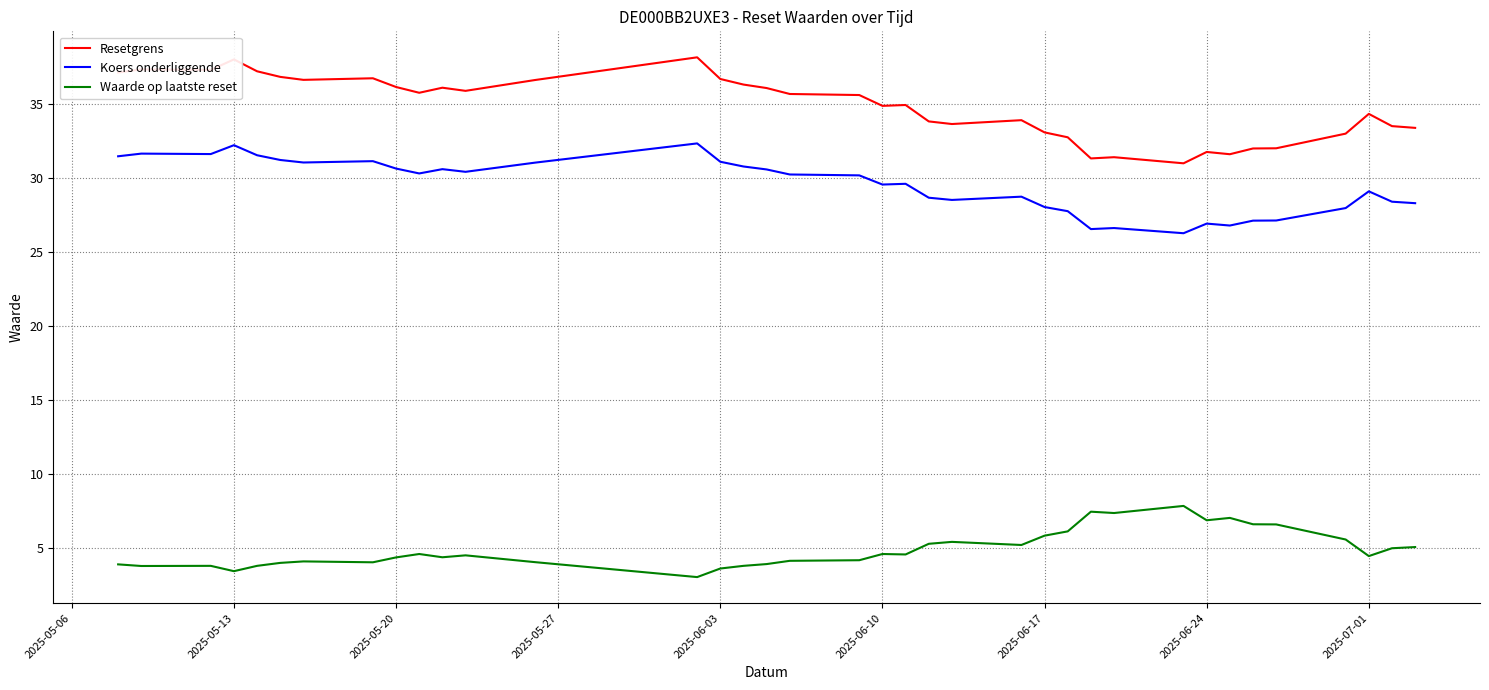

Count the number of data series in this chart.

3